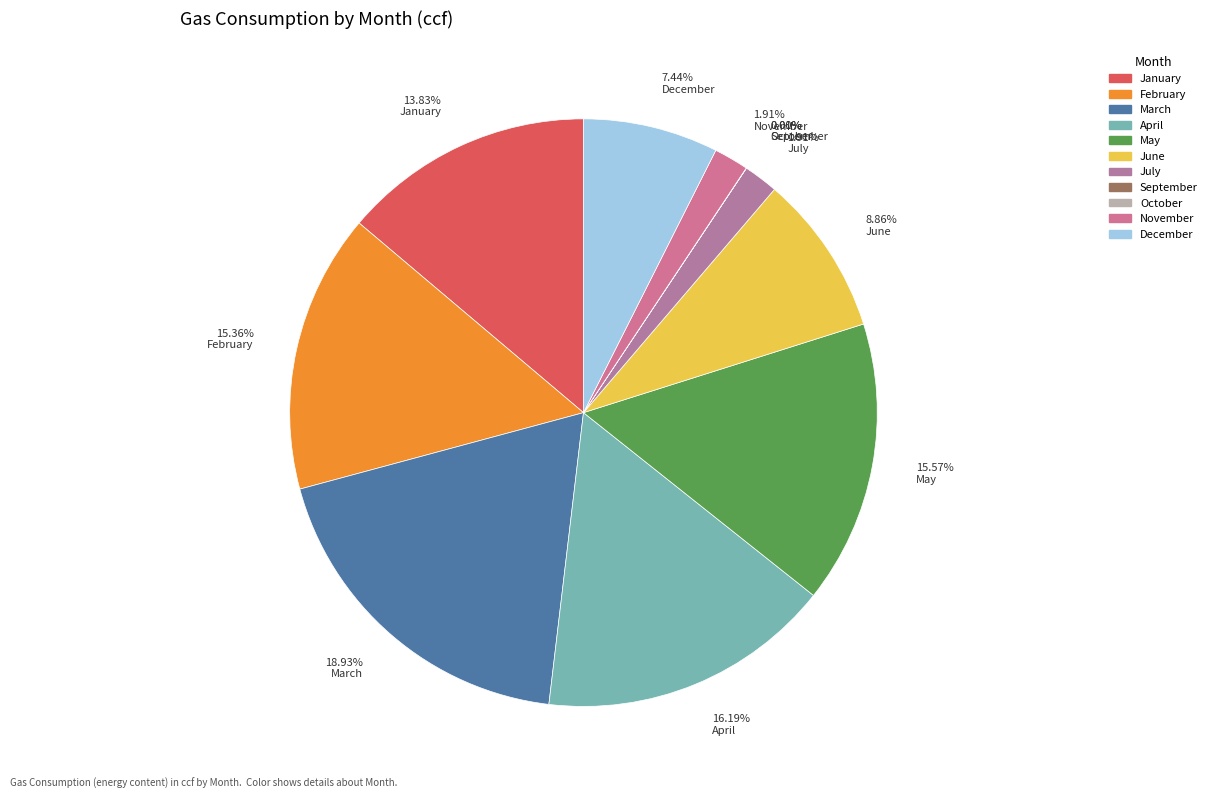

Which category has the biggest portion of the pie?

March